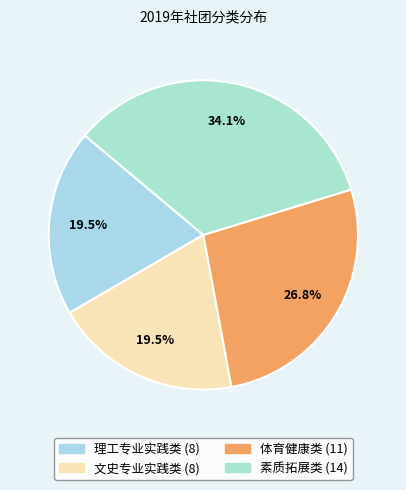

How many slices are in this pie chart?

4